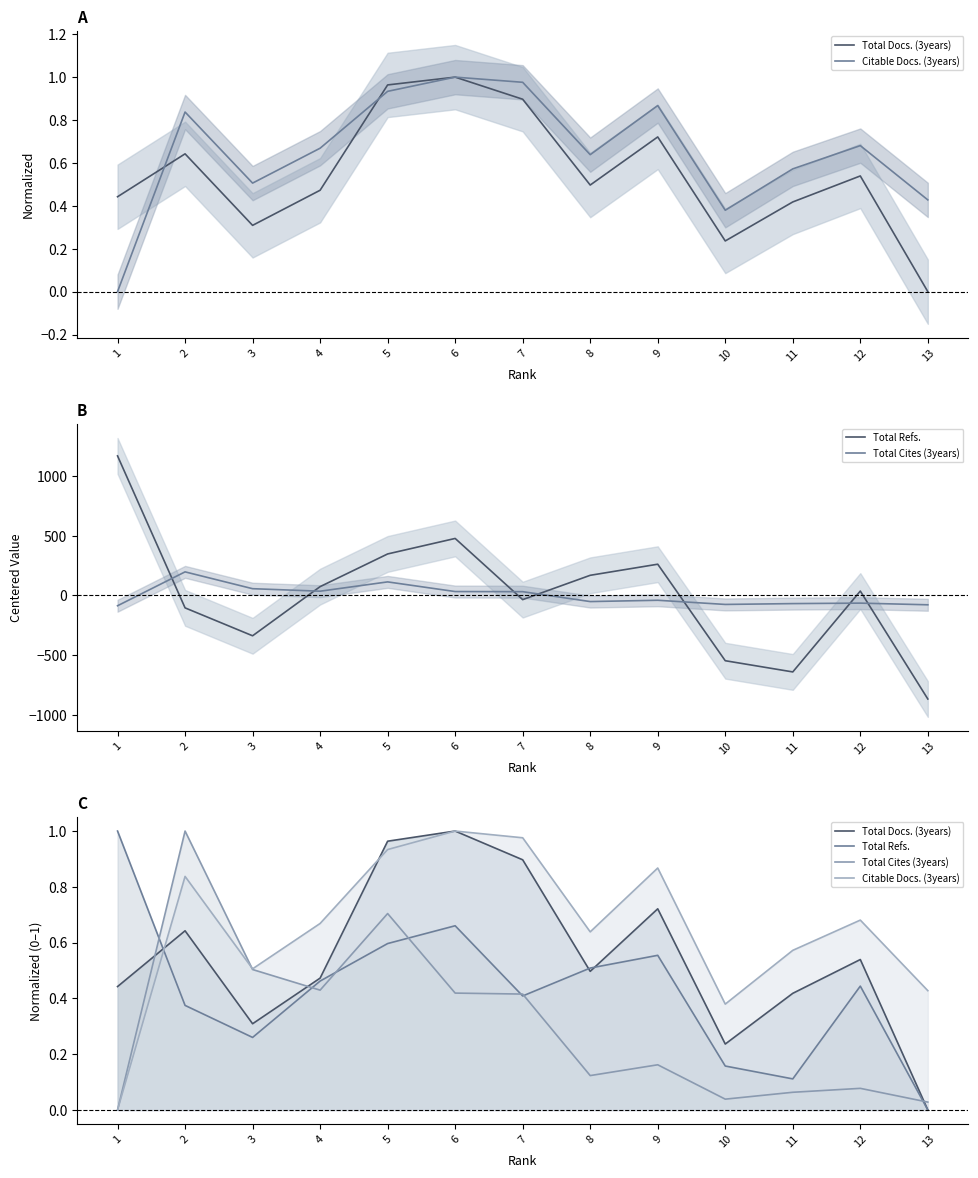

In Total Docs. (3years), how many points are lower than both neighbors (excluding endpoints)?

3